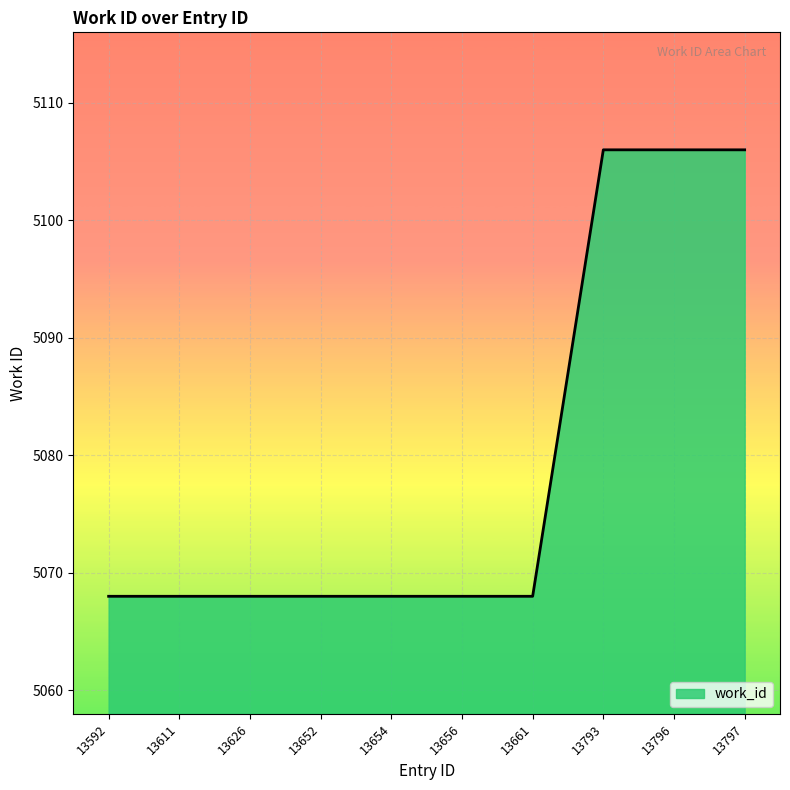

Read the value at 13797, to the nearest 5.

5105